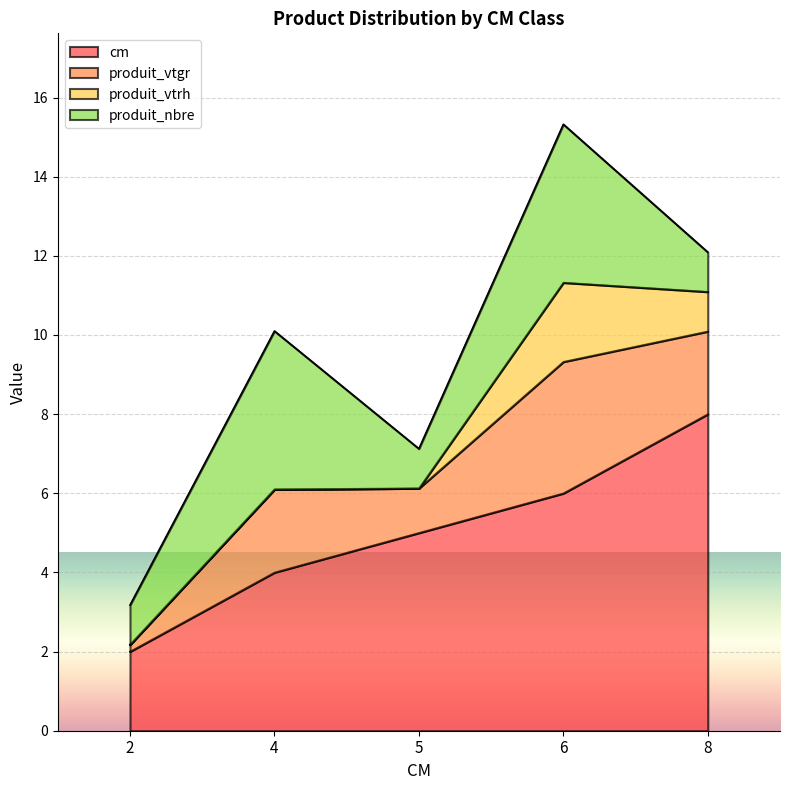

What is the maximum value for cm?

8.0